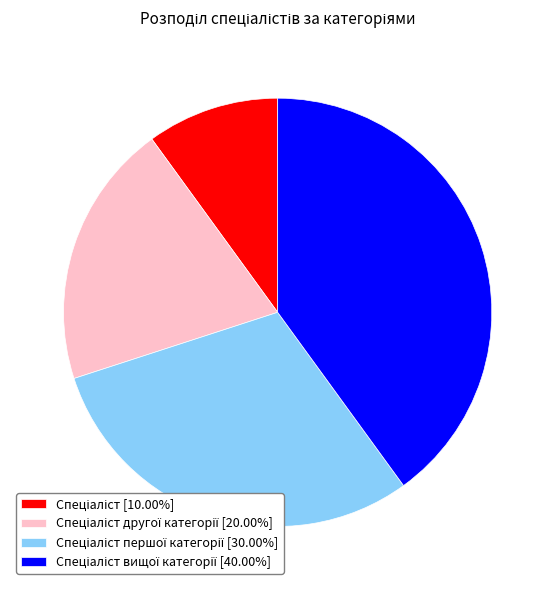

Does any single category account for the majority?

No